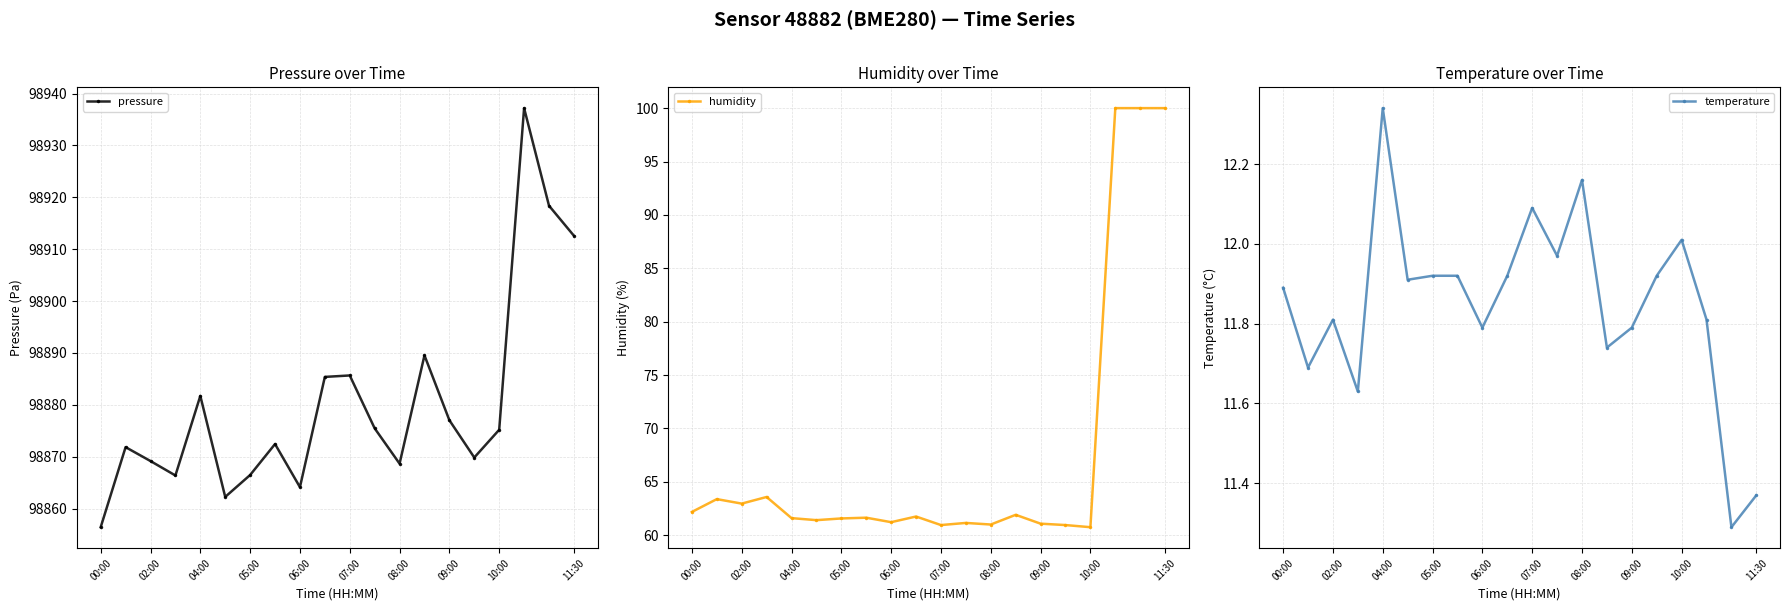

How many interior local valleys does the pressure series have?

5